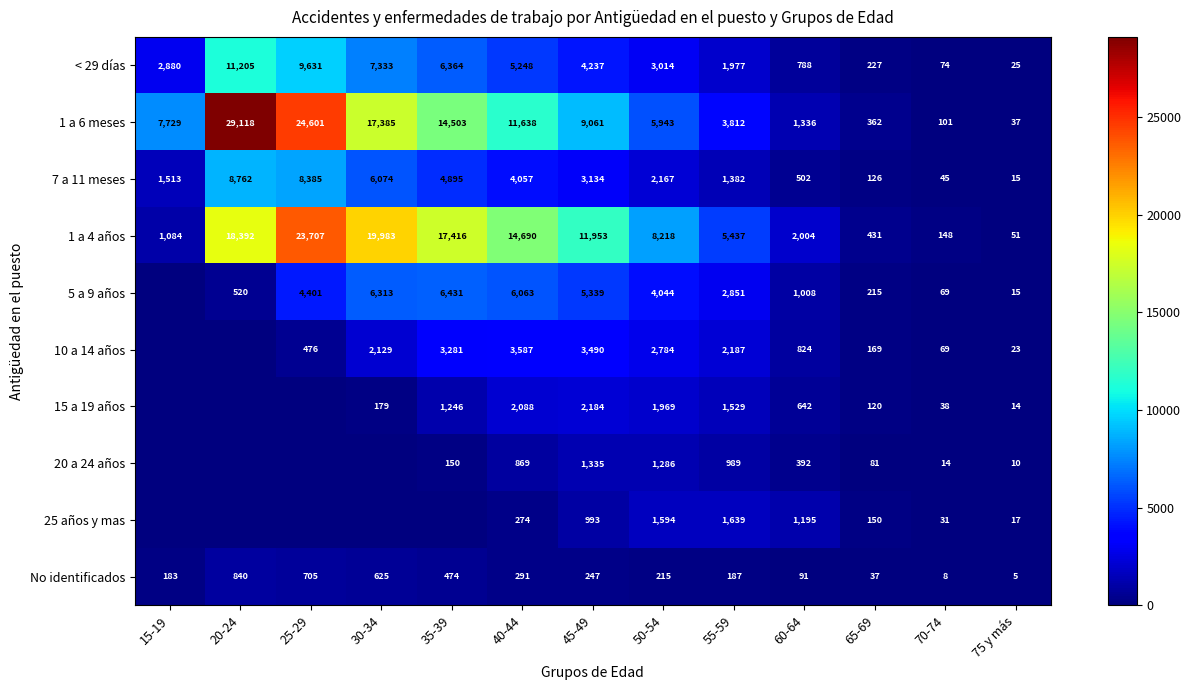

At which label does No identificados first exceed 215?

20-24